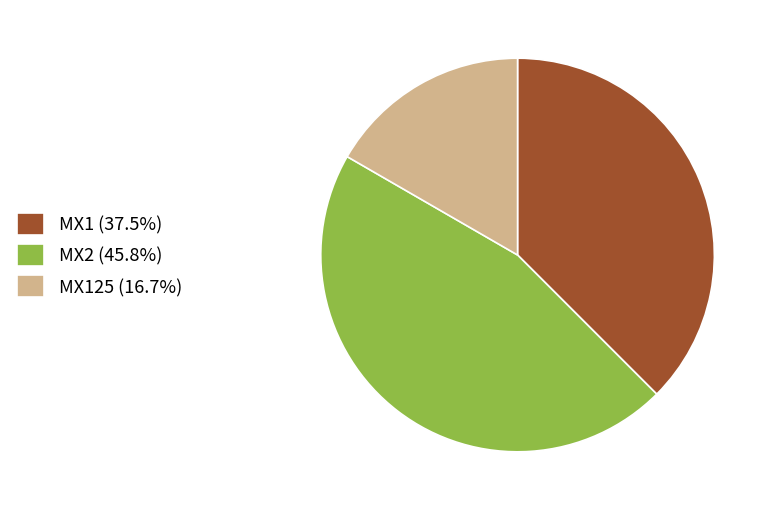

Count the number of slices in the pie.

3